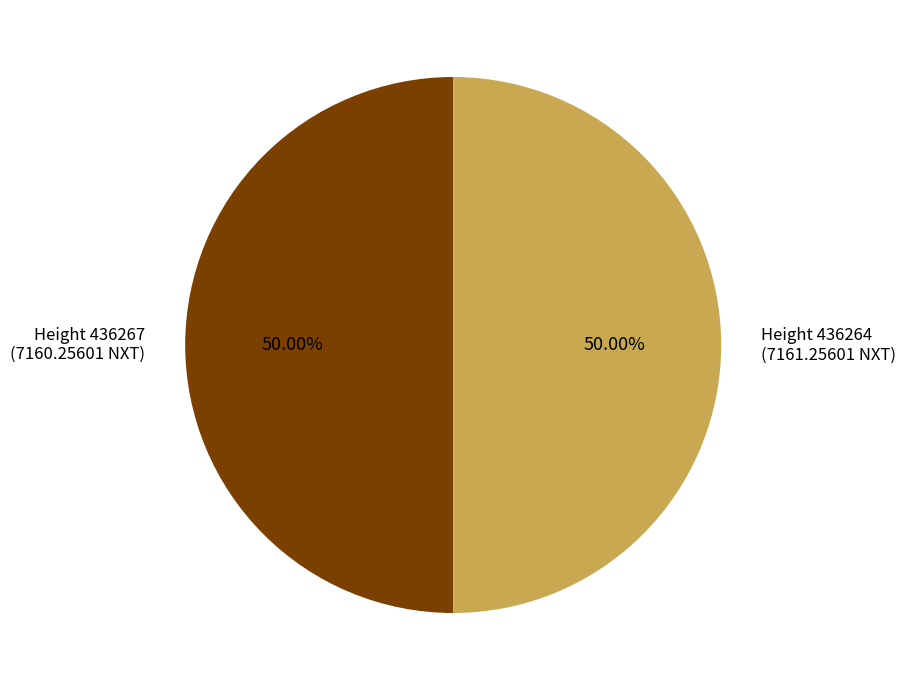

Is the sum of Height 436267 (7160.25601 NXT) and Height 436264 (7161.25601 NXT) greater than half?

Yes